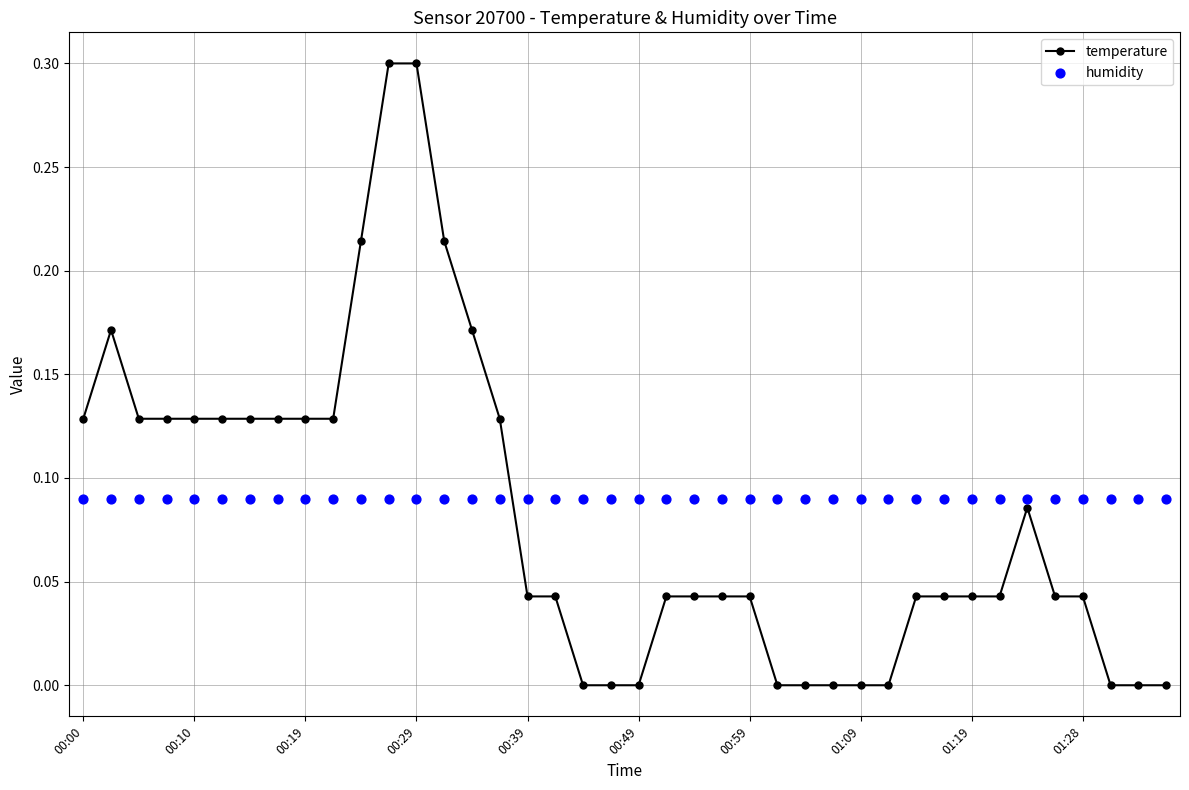

Which series reaches the minimum Y coordinate?

temperature